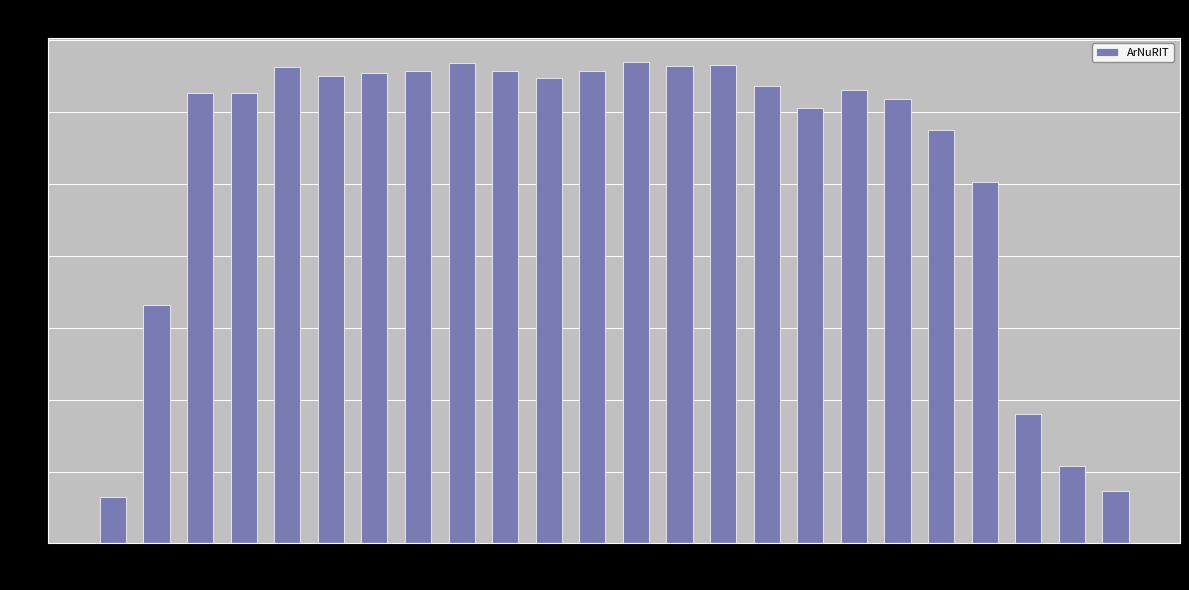

What is the approximate value at 19:00, to the nearest 10?

630